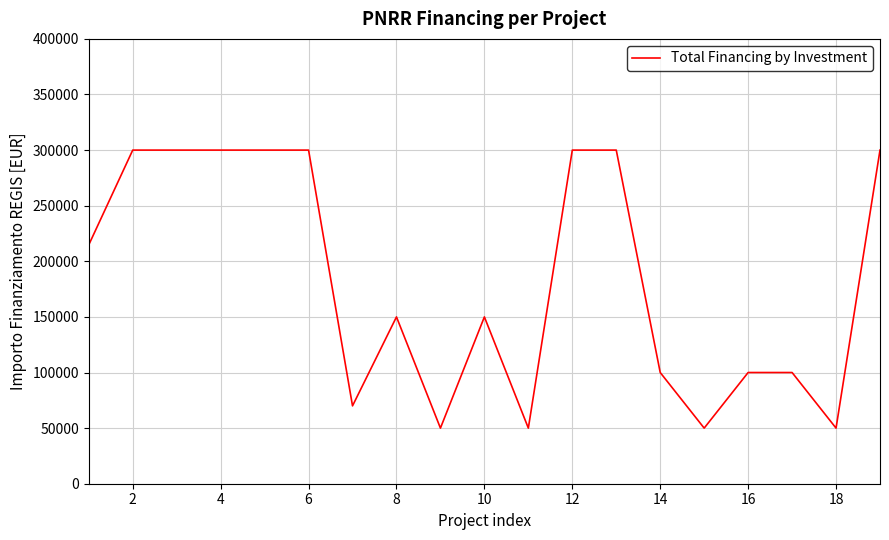

What is the smallest value displayed?

50000